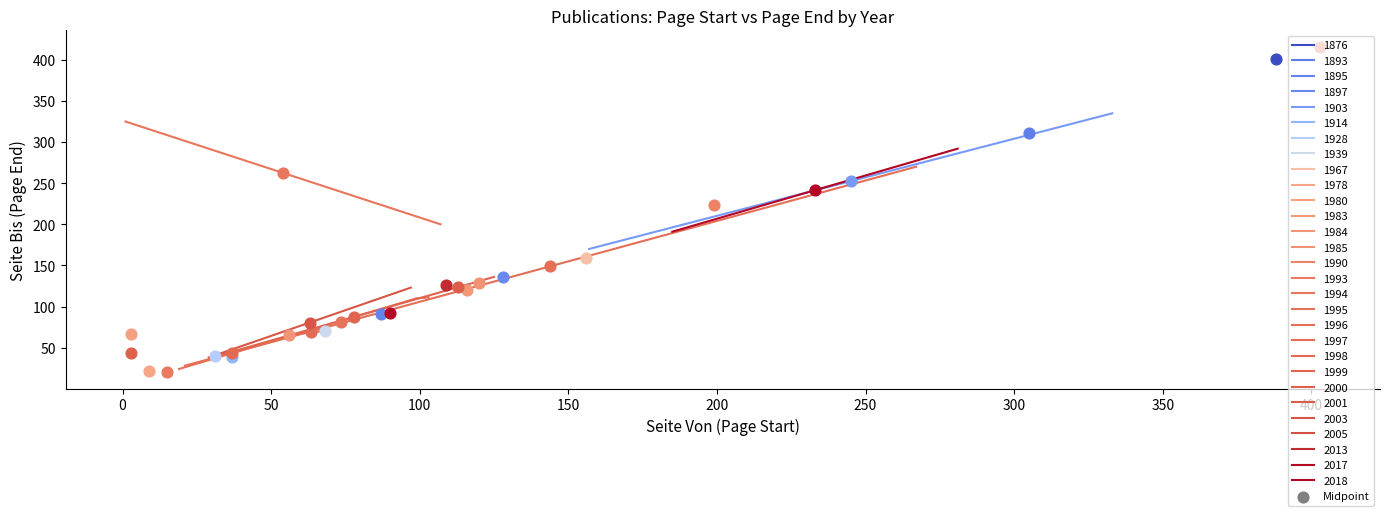

What is the highest value of the 1995 series?

111